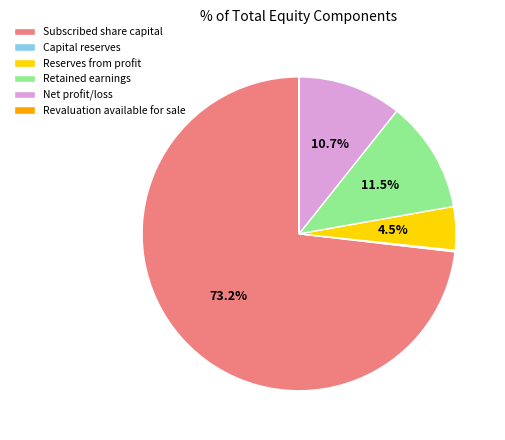

What is the largest slice in the pie chart?

Subscribed share capital